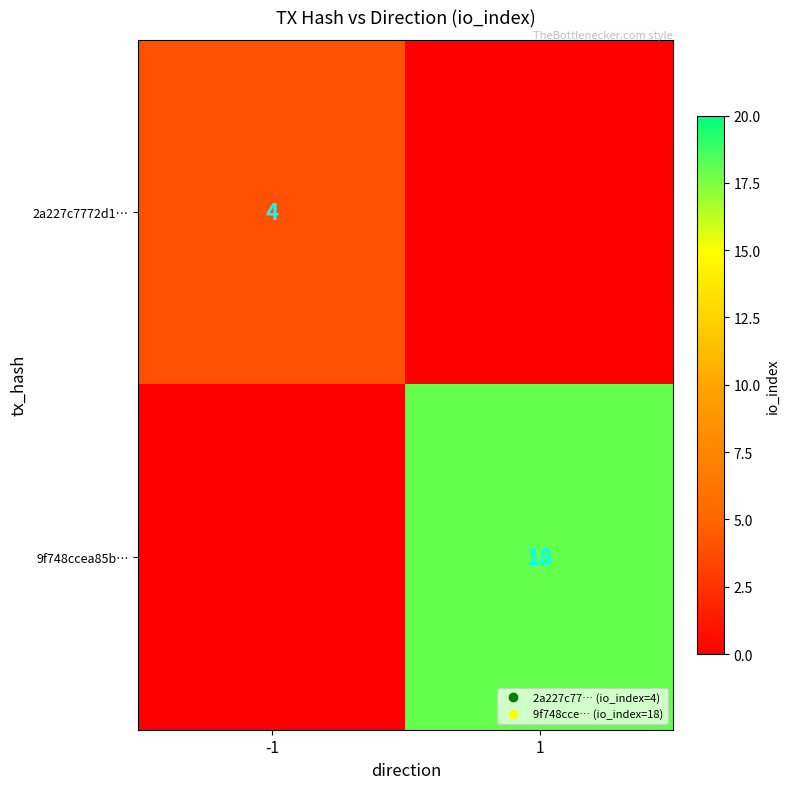

Which label corresponds to the largest value in the chart?

1